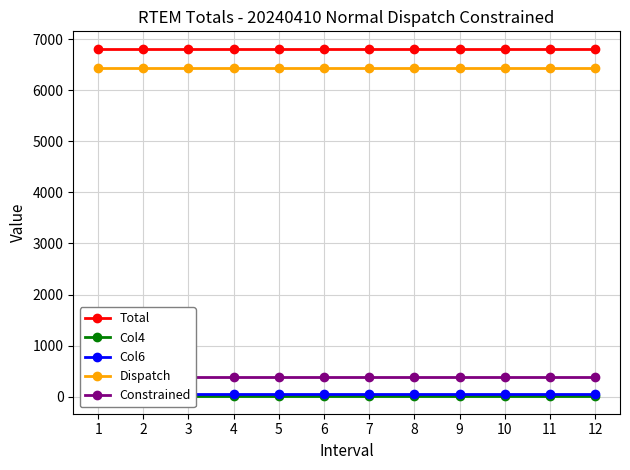

Reading left to right, list all the values displayed in this chart.

Total: 6816.5	6816.5	6816.5	6816.5	6816.5	6816.5	6816.5	6816.5	6816.5	6816.5	6816.5	6816.5
Col4: 4.7	4.7	4.7	4.7	4.7	4.7	4.7	4.7	4.7	4.7	4.7	4.7
Col6: 48.3	48.3	48.3	48.3	48.3	48.3	48.3	48.3	48.3	48.3	48.3	48.3
Dispatch: 6436.1	6436.1	6436.1	6436.1	6436.1	6436.1	6436.1	6436.1	6436.1	6436.1	6436.1	6436.1
Constrained: 380.4	380.4	380.4	380.4	380.4	380.4	380.4	380.4	380.4	380.4	380.4	380.4